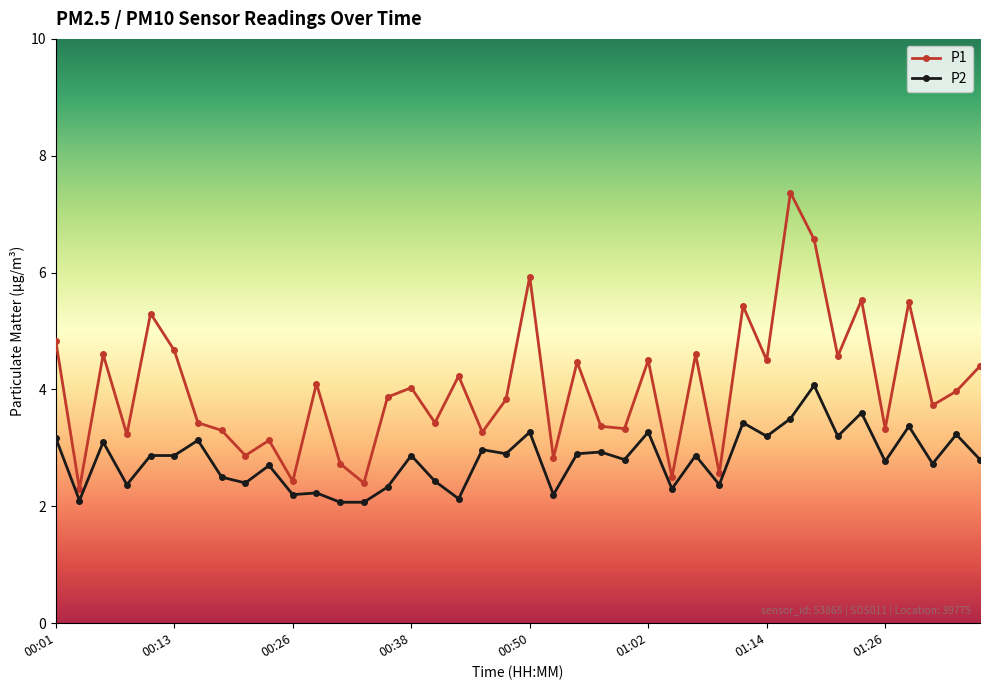

What is the minimum value for P2?

2.1